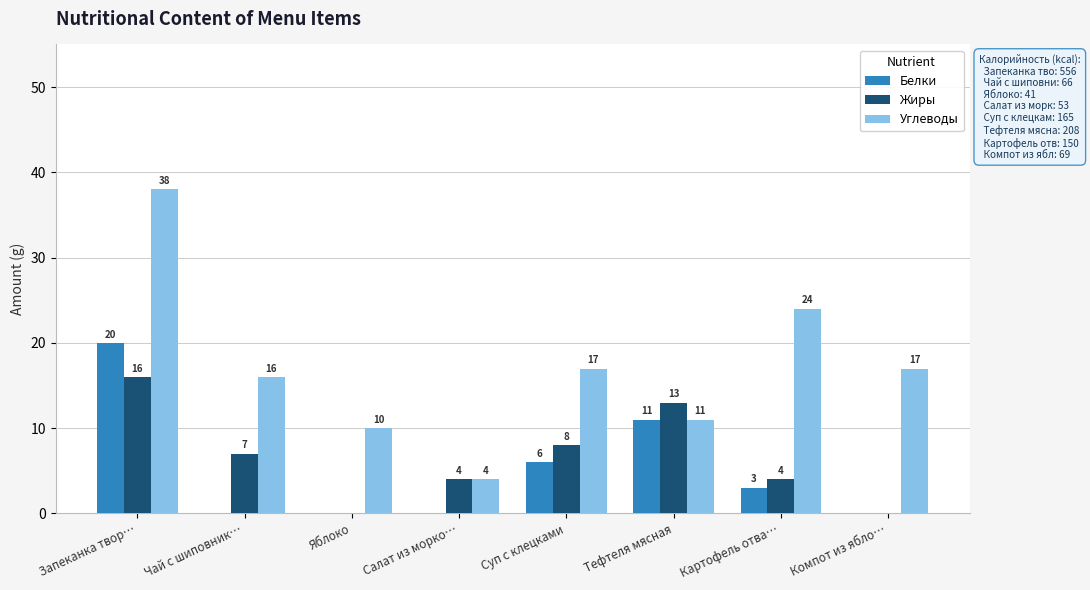

The Углеводы series shows 26 at Чай с шиповник…. True or false?

False